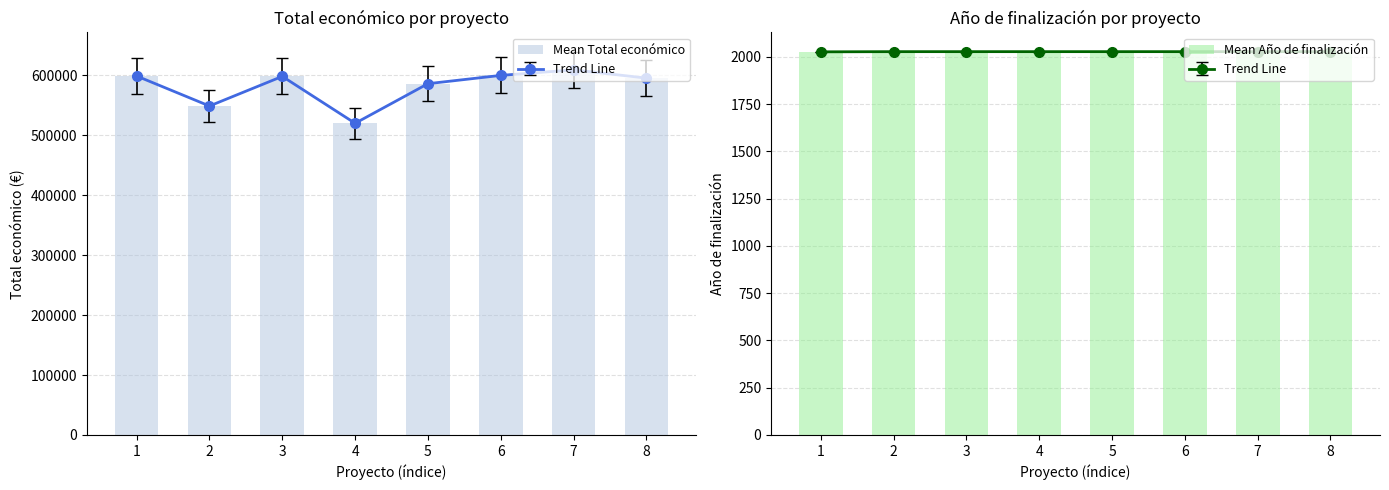

The value of Mean Año de finalización at 3 is 1416. True or false?

False